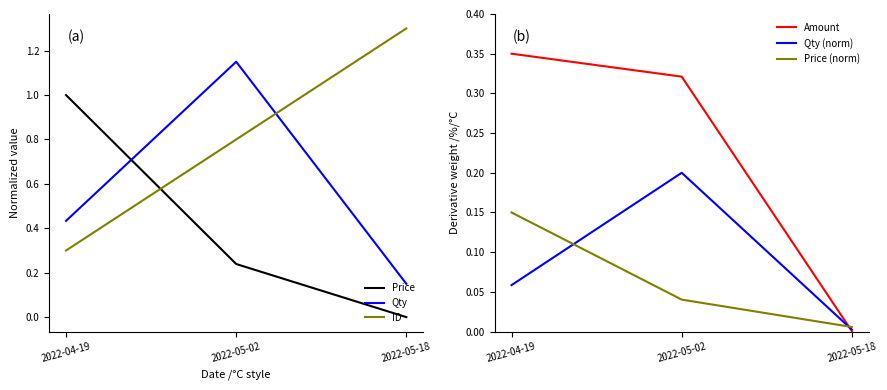

What is the value of the Qty (norm) point at the 1st from the left?

0.1